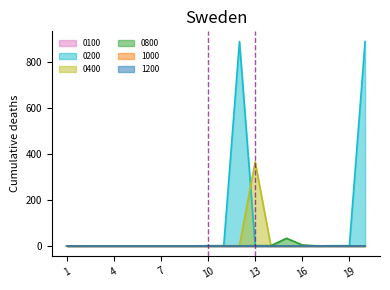

Does the chart display data point markers on the line(s)?

No